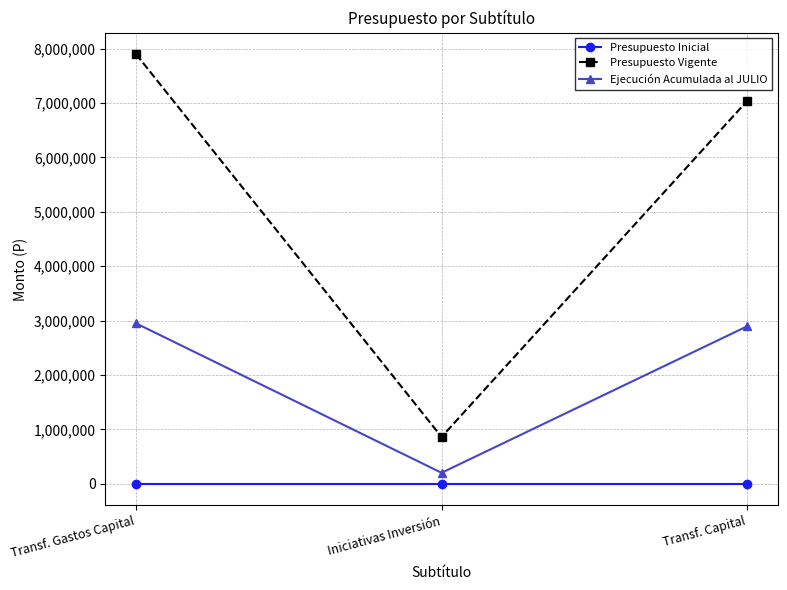

At how many categories does at least one series exceed 6600475?

2